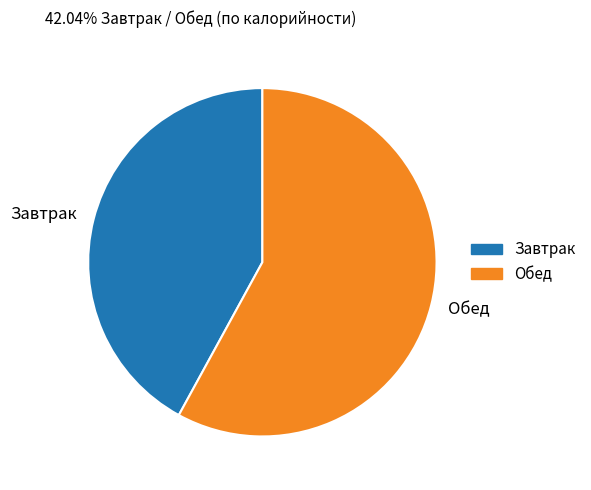

The Завтрак slice represents 55% of the pie. True or false?

False